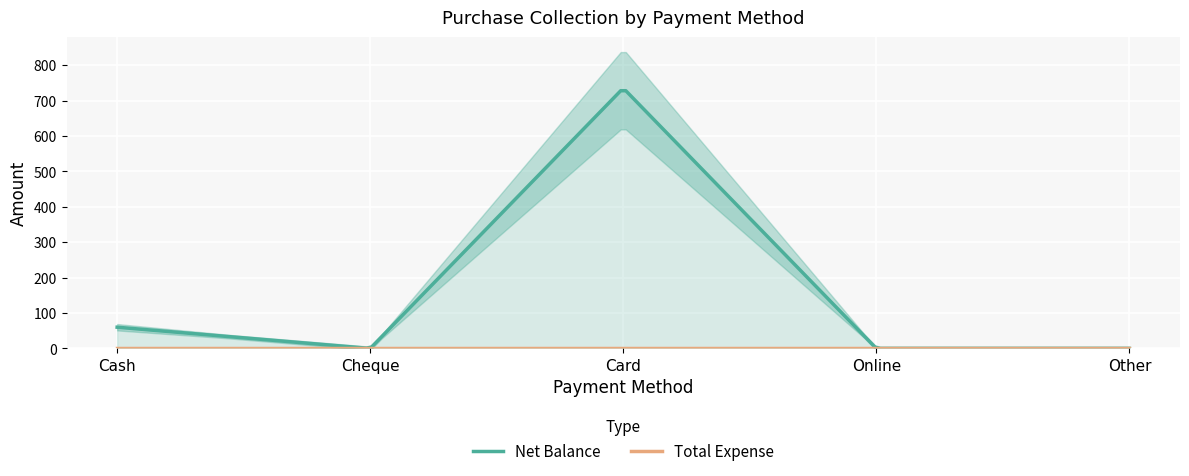

What is the average value of the Net Balance series?

159